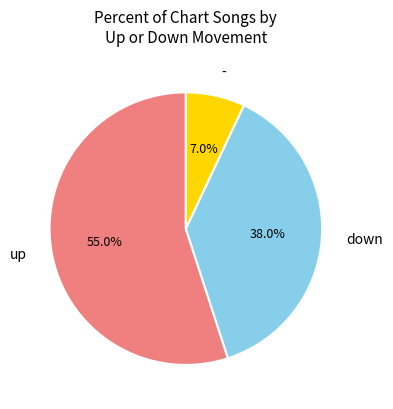

Which category accounts for the majority?

up